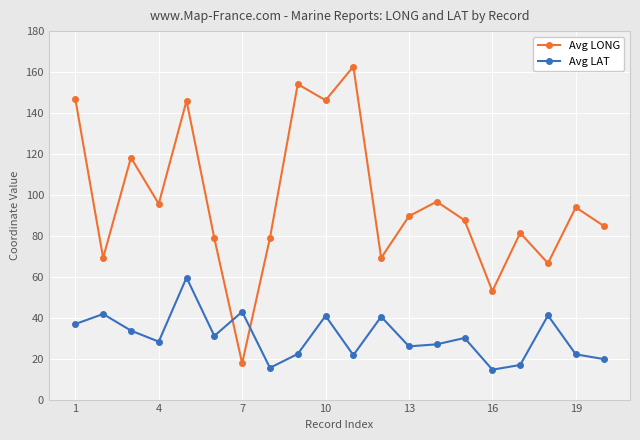

How many data points in Avg LONG are above 89?

10